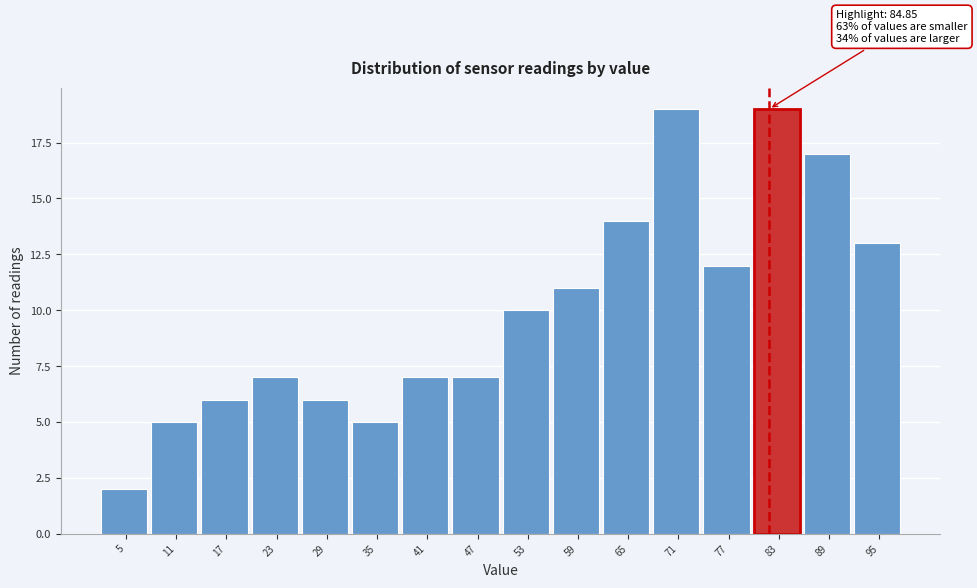

Reading left to right, extract all data points from this chart.

2	5	6	7	6	5	7	7	10	11	14	19	12	19	17	13